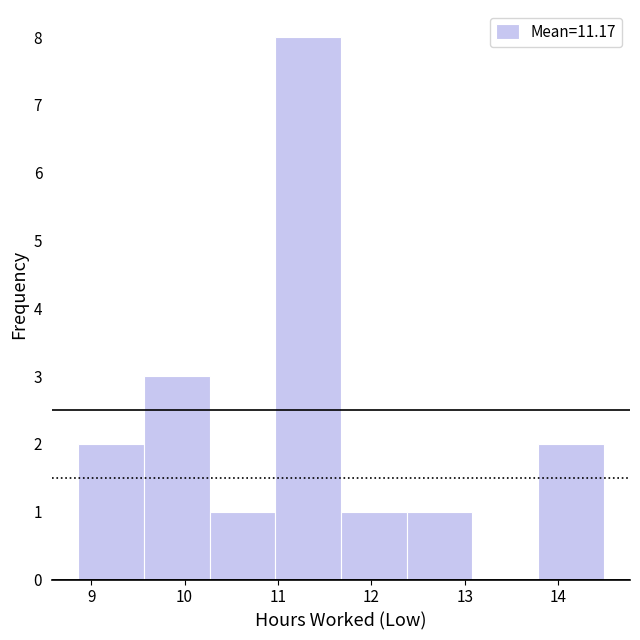

Reading left to right, list every bar in this chart as the range it spans on the x-axis followed by its height. Neither the bar edges nor the heights are printed on the chart, so give them approximately, as read against the axes.

8.9 to 9.6: 2
9.6 to 10.3: 3
10.3 to 11.0: 1
11.0 to 11.7: 8
11.7 to 12.4: 1
12.4 to 13.1: 1
13.1 to 13.8: 0
13.8 to 14.5: 2